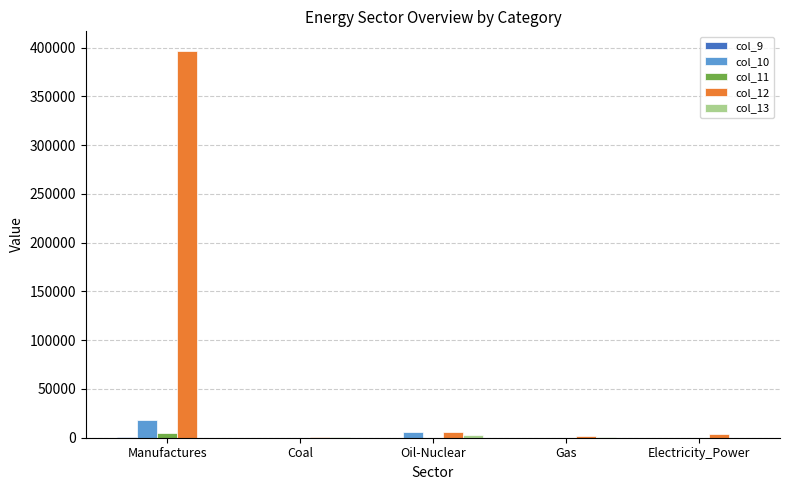

Are the bars grouped side by side (vs. stacked)?

Yes